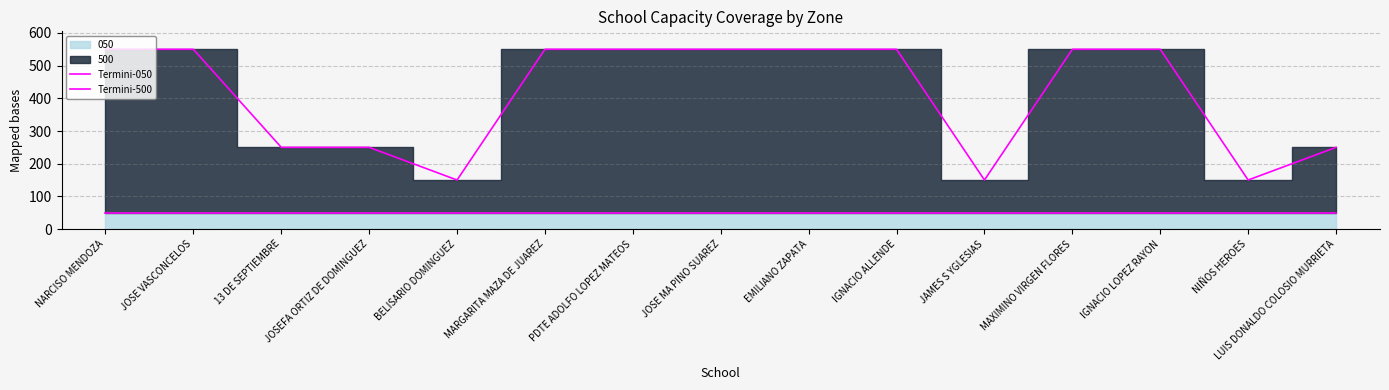

Does the chart have visible grid lines?

Yes